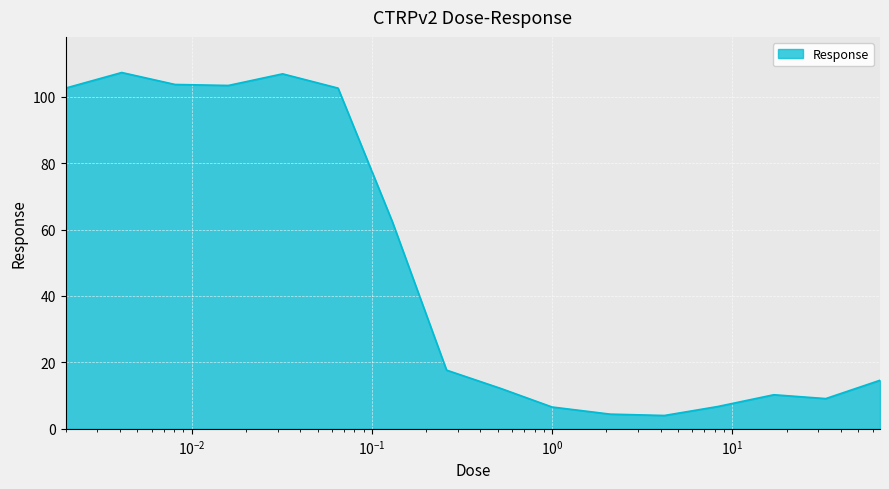

What is the difference between the maximum and minimum values?

103.3